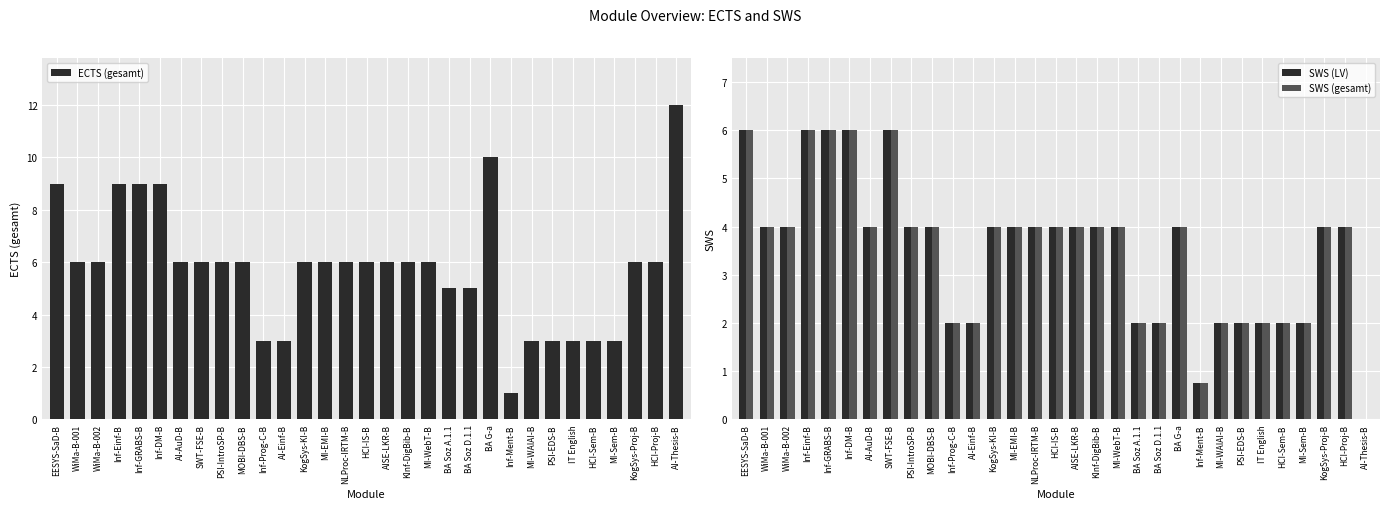

Which has a higher value, SWT-FSE-B or KInf-DigBib-B?

SWT-FSE-B